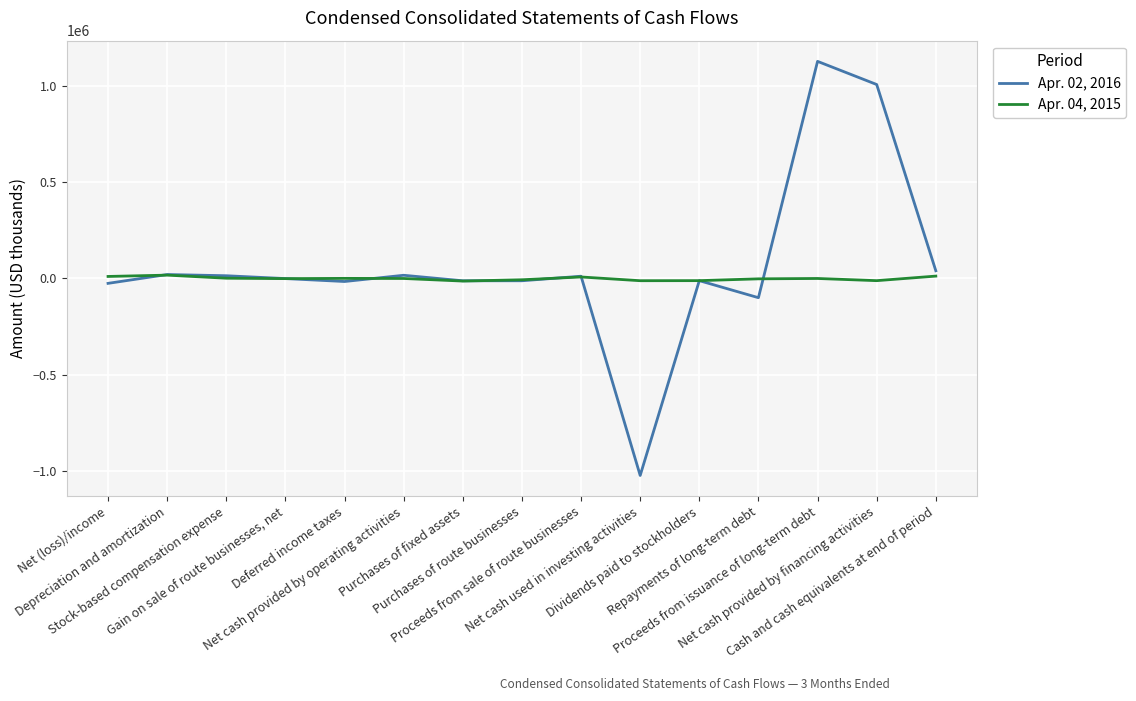

What is the minimum value for Apr. 04, 2015?

-13495